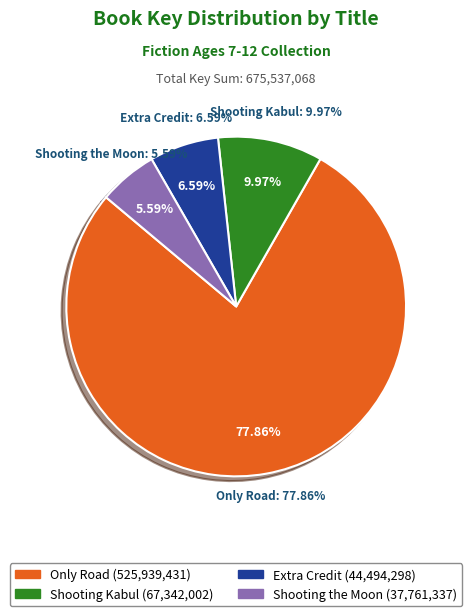

True or false: Shooting the Moon accounts for 6% of the total.

True